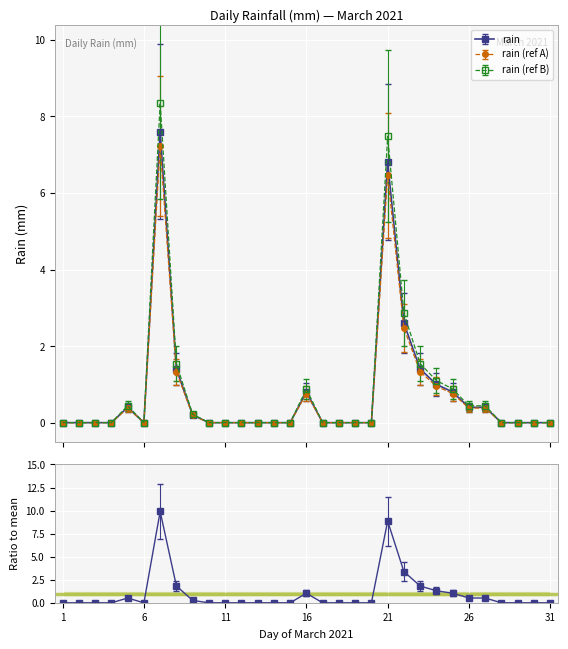

What is the maximum value shown in the chart?

7.6